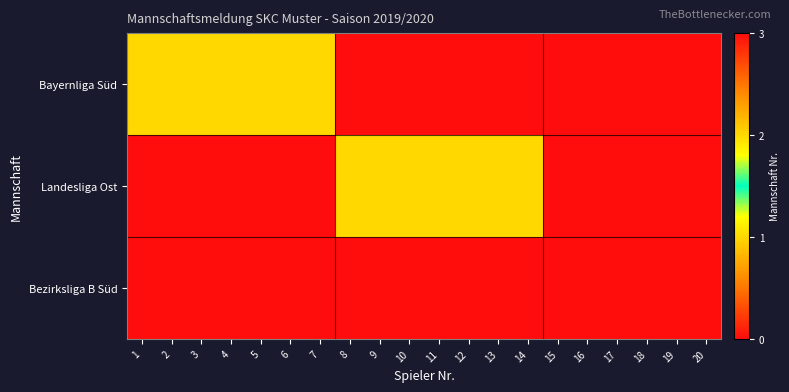

Which series has the largest total across all categories?

Bezirksliga B Süd